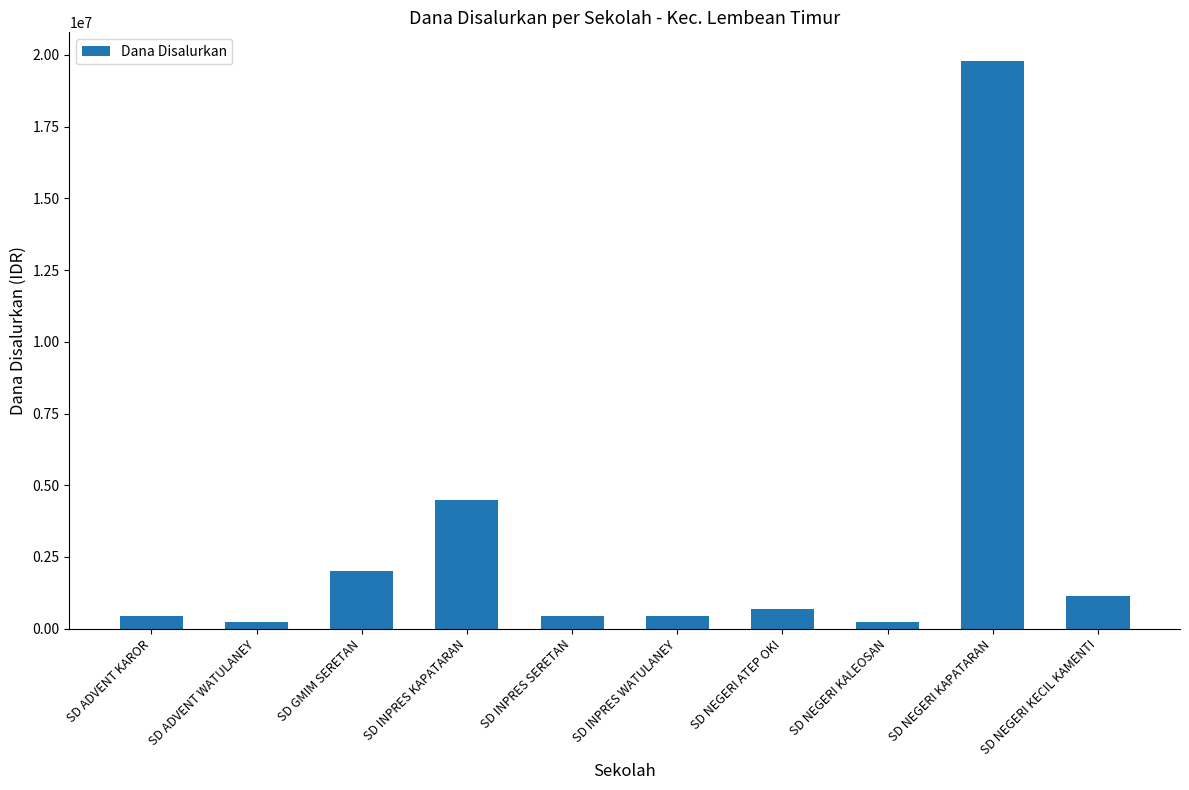

What is the label of the 10th bar from the right?

SD ADVENT KAROR